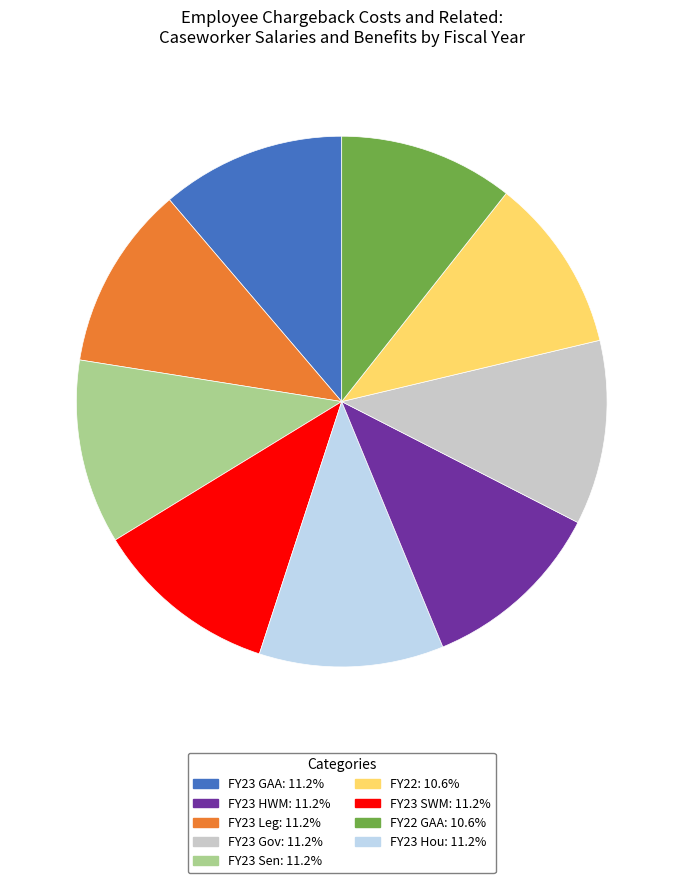

Is there a majority slice in this chart?

No